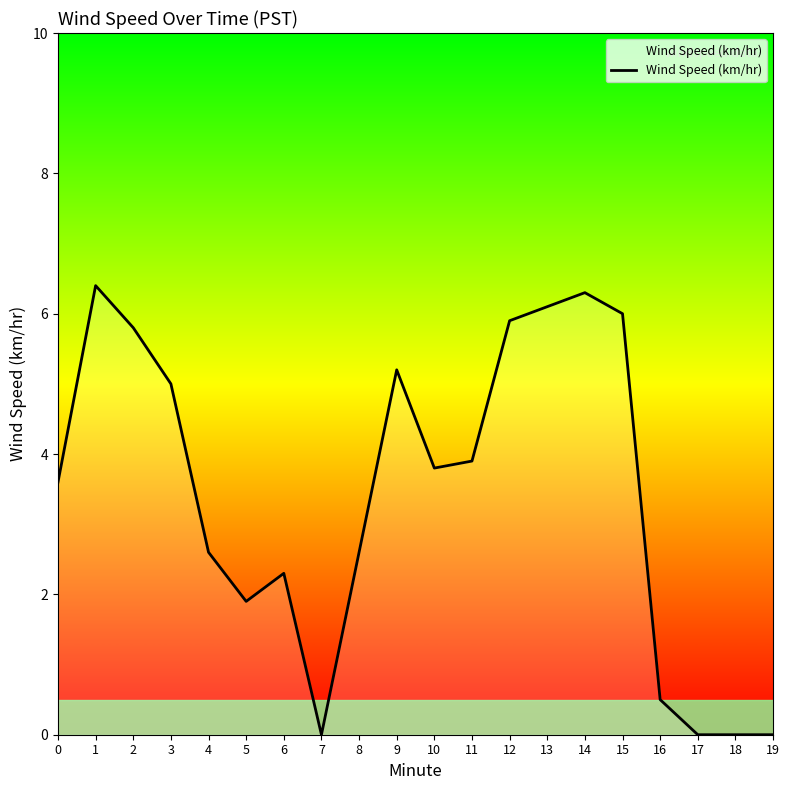

What is the average value?

3.4